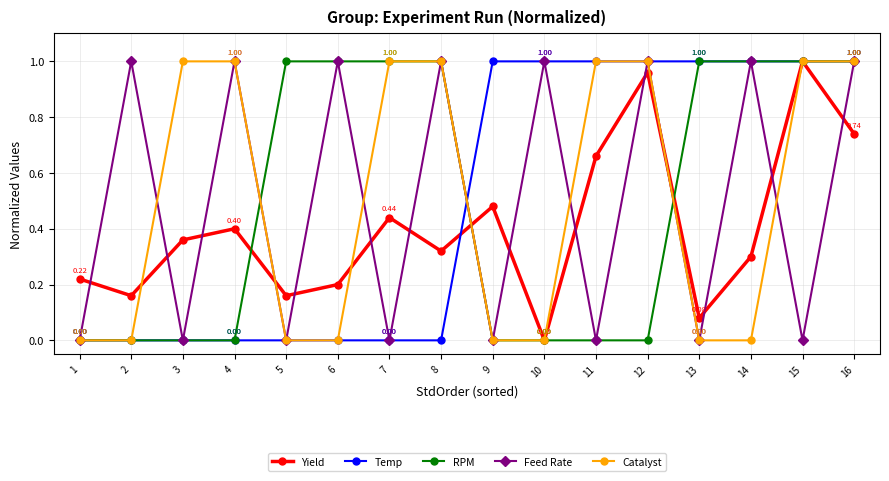

At which category is the sum across all series the highest?

16